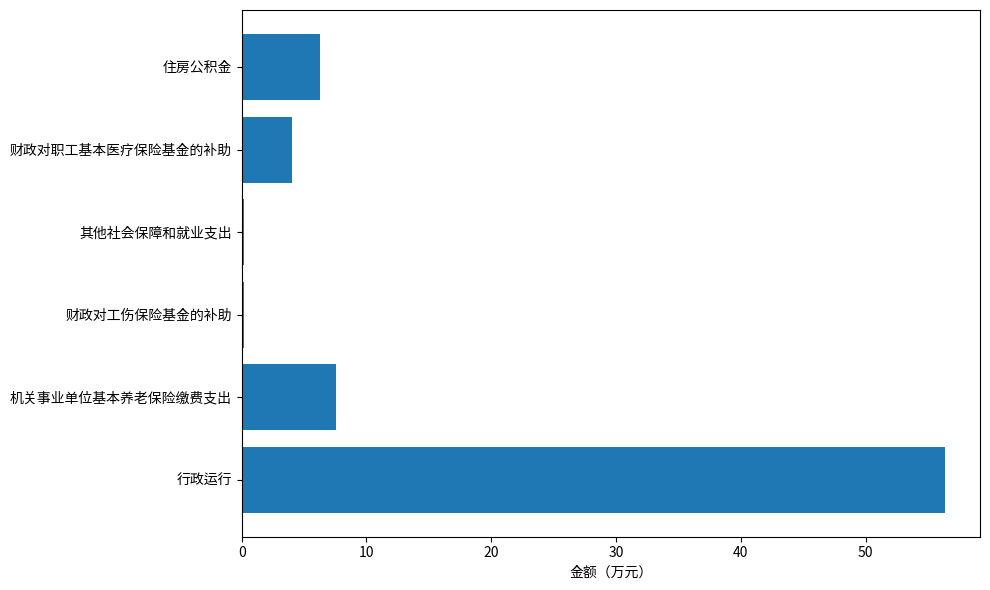

What is the change in value from 机关事业单位基本养老保险缴费支出 to 住房公积金?

-1.3